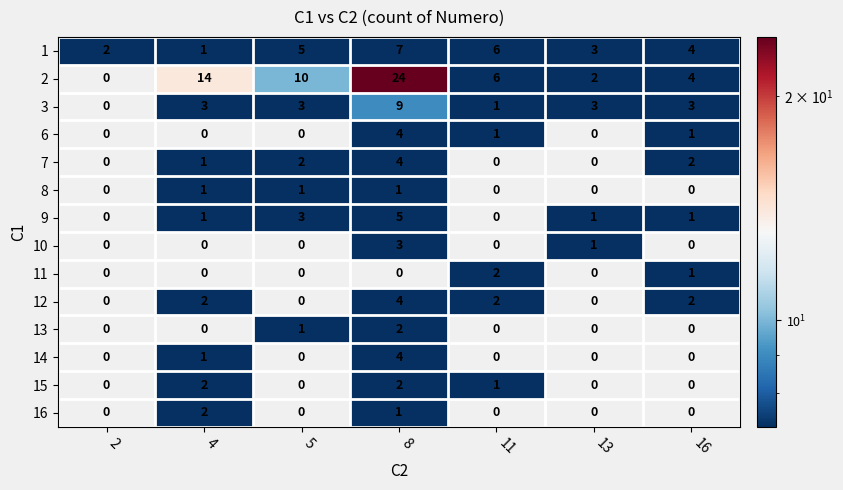

How many positive values does the 11 series have?

2